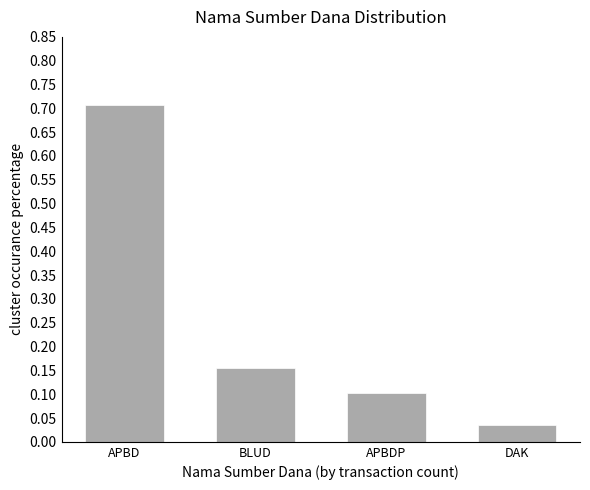

Are the bars grouped side by side (vs. stacked)?

No